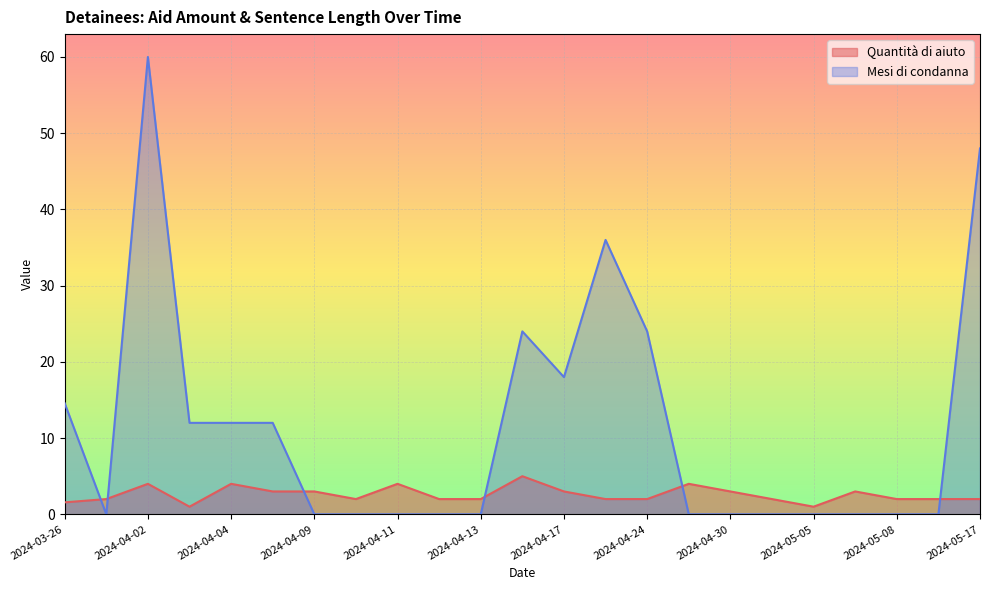

List the series in order of their overall mean, lowest first.

Quantità di aiuto, Mesi di condanna